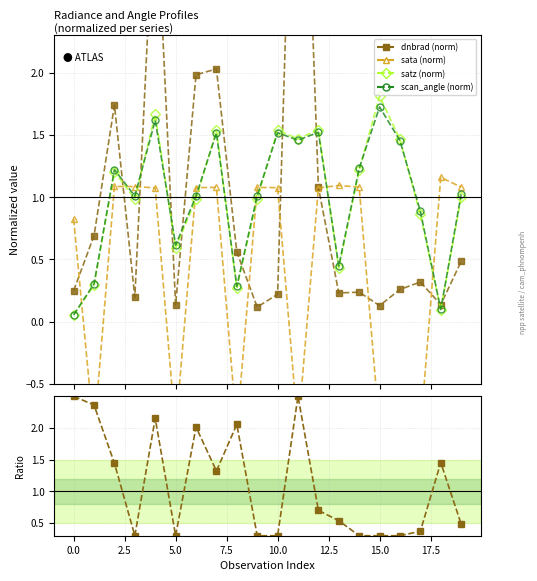

What is the difference between the maximum and minimum values in the satz (norm) series?

1.8